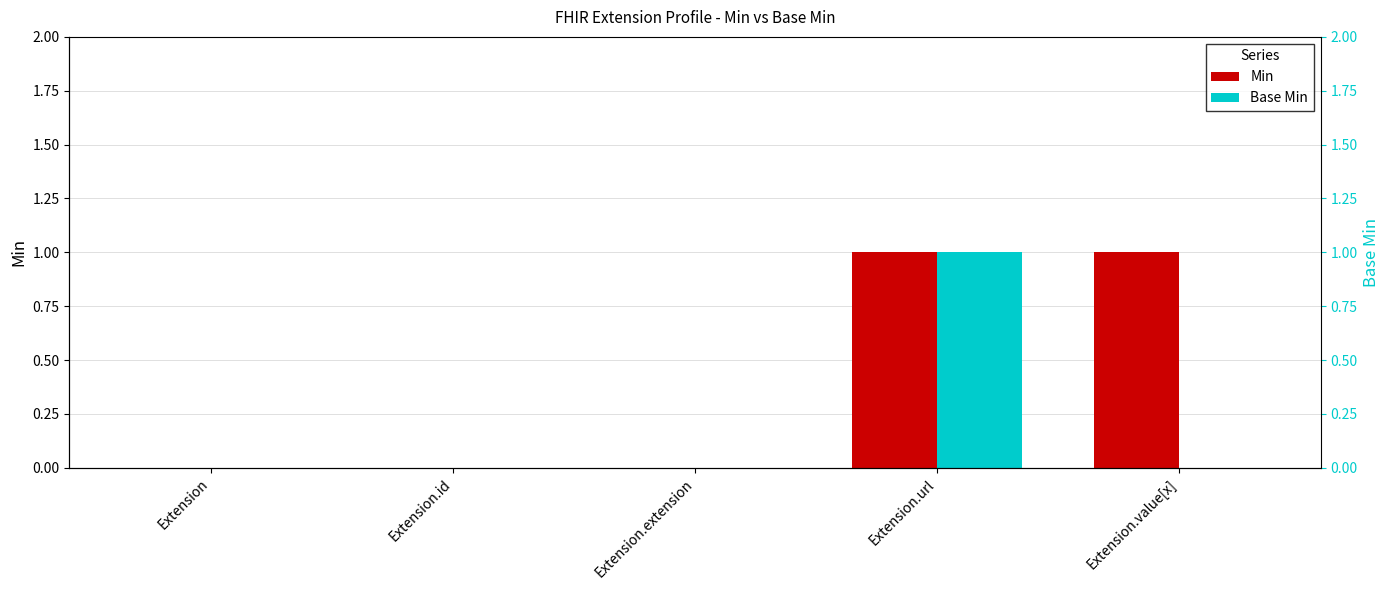

Between Extension and Extension.extension, which series saw the biggest shift?

Min